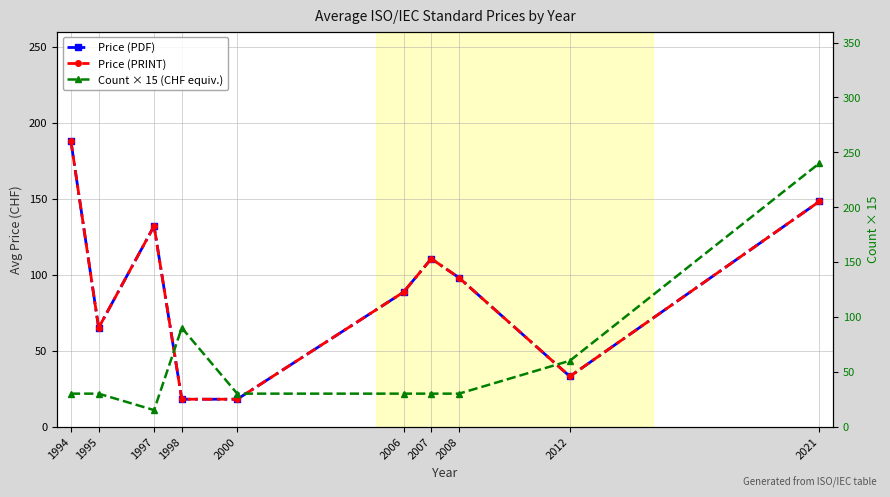

What are all the series names shown in the legend?

Price (PDF), Price (PRINT), Count × 15 (CHF equiv.)